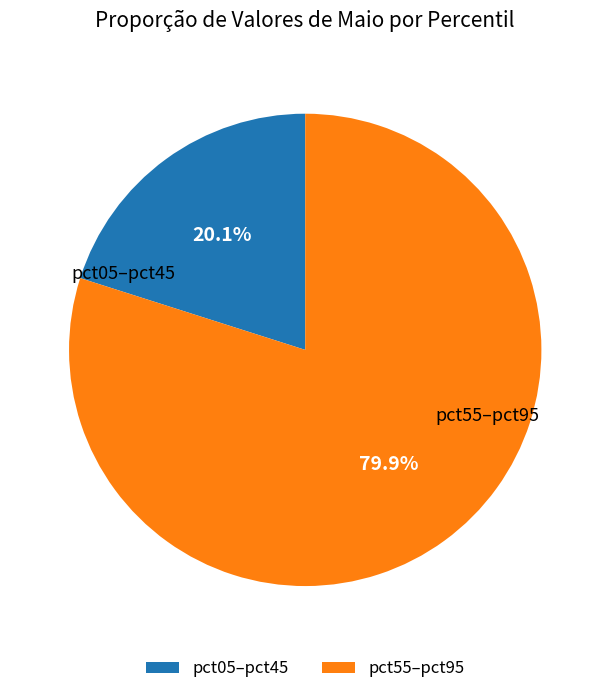

What is the total percentage of pct05–pct45 and pct55–pct95?

100.0%